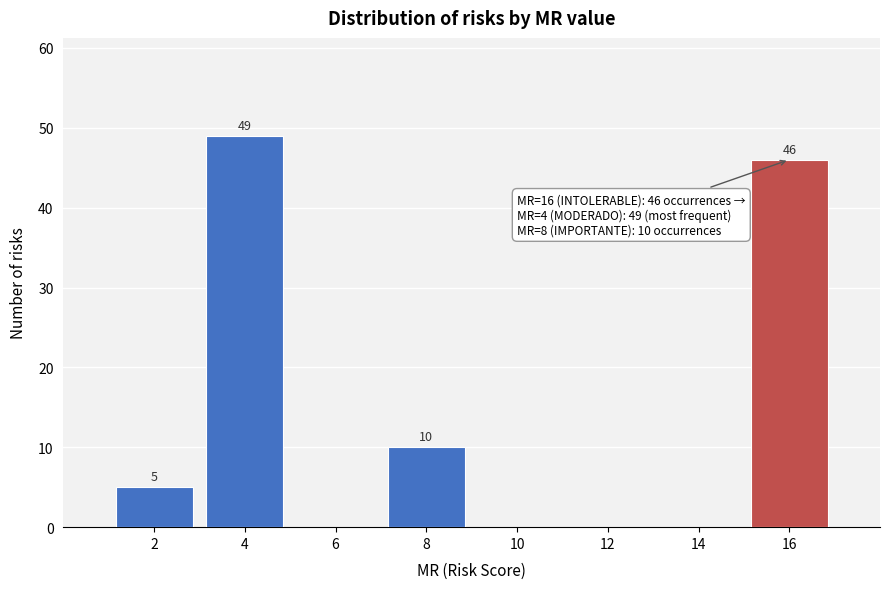

Reading left to right, extract all data points from this chart.

2=5	4=49	6=0	8=10	10=0	12=0	14=0	16=46